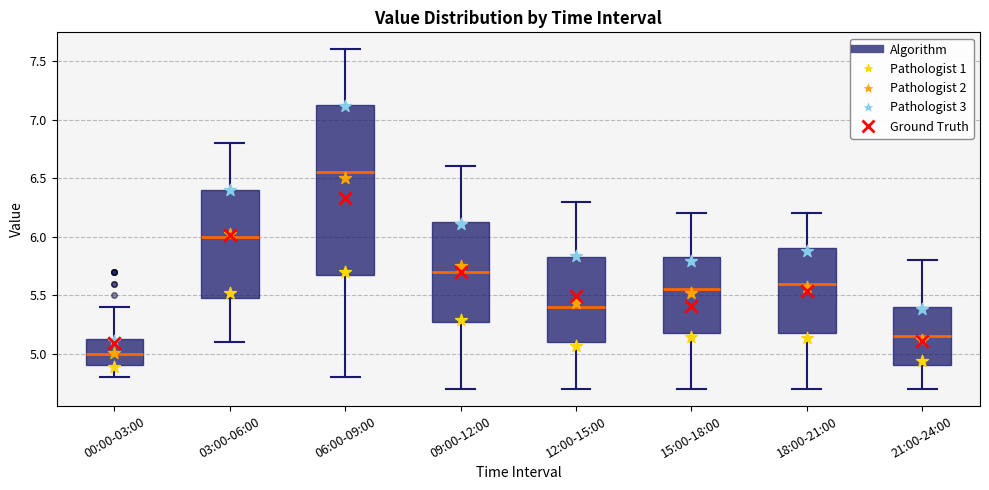

Reading left to right, transcribe this box plot: for each box, give where its median line is, the range the box spans, and where its two whiskers end, as read against the y-axis. The values are not printed on the chart, so give them approximately, as read against the axis.

00:00-03:00: median 5.00, box 4.90 to 5.15, whiskers 4.80 to 5.40
03:00-06:00: median 6.00, box 5.50 to 6.40, whiskers 5.10 to 6.80
06:00-09:00: median 6.55, box 5.70 to 7.15, whiskers 4.80 to 7.60
09:00-12:00: median 5.70, box 5.30 to 6.15, whiskers 4.70 to 6.60
12:00-15:00: median 5.40, box 5.10 to 5.85, whiskers 4.70 to 6.30
15:00-18:00: median 5.55, box 5.20 to 5.85, whiskers 4.70 to 6.20
18:00-21:00: median 5.60, box 5.20 to 5.90, whiskers 4.70 to 6.20
21:00-24:00: median 5.15, box 4.90 to 5.40, whiskers 4.70 to 5.80